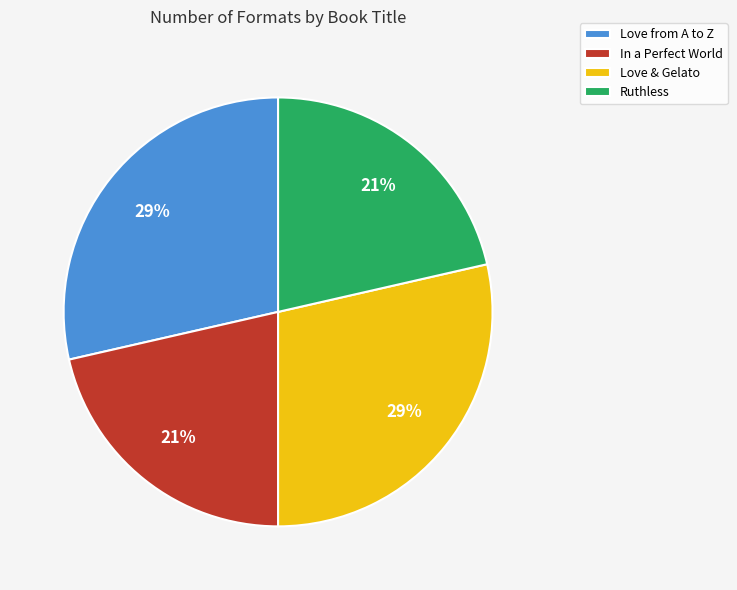

To the nearest percent, what percentage of the pie is In a Perfect World?

21%